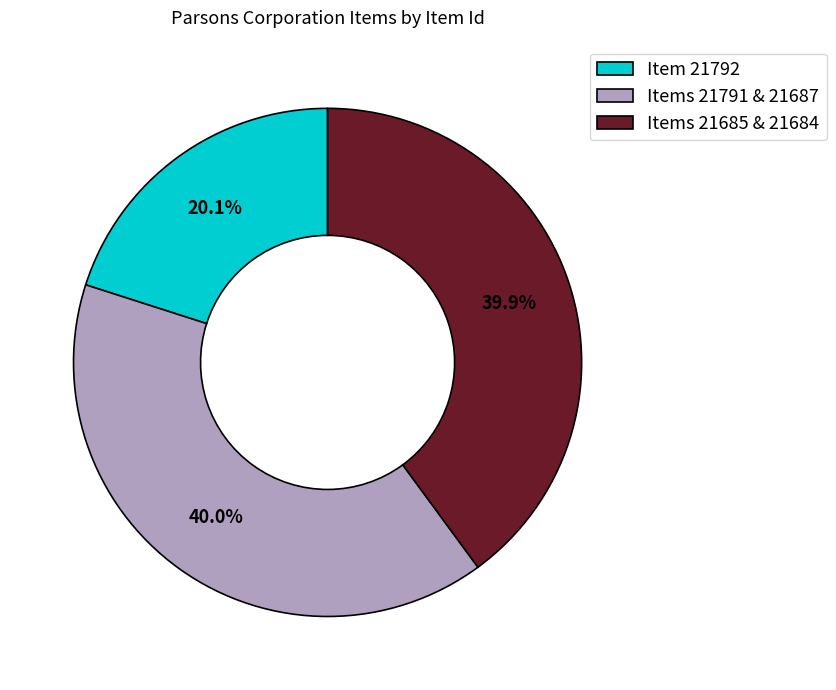

True or false: Item 21792 accounts for 7% of the total.

False